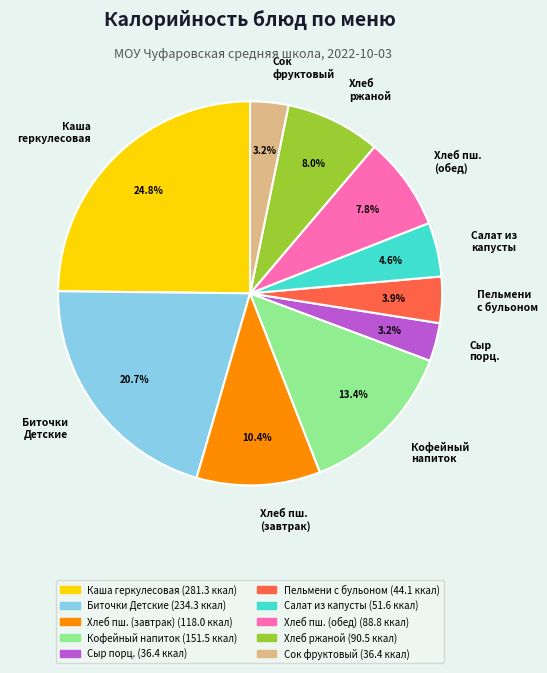

Does any single category account for the majority?

No